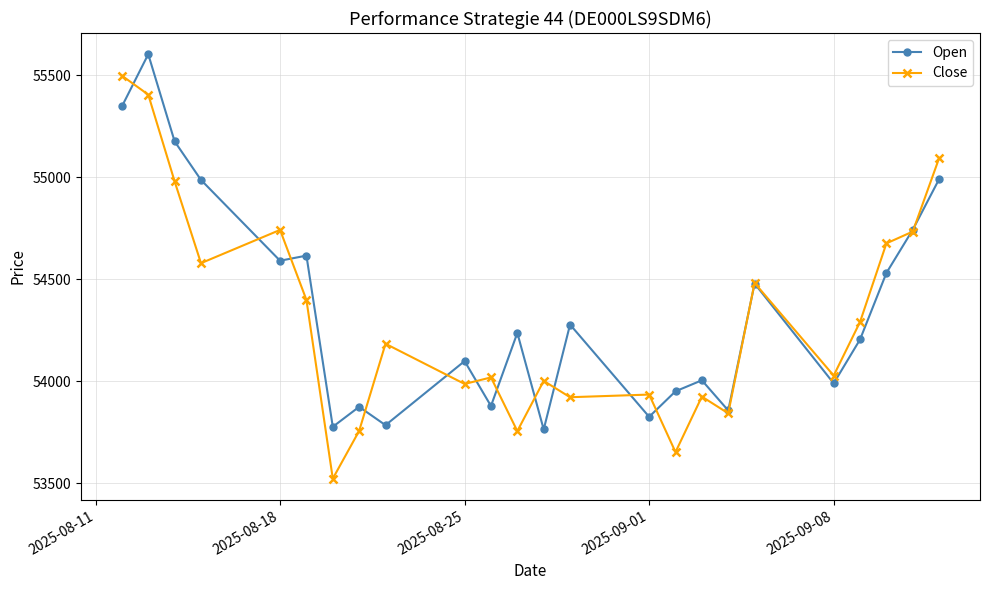

Rank the series by their maximum value, from highest to lowest.

Open, Close